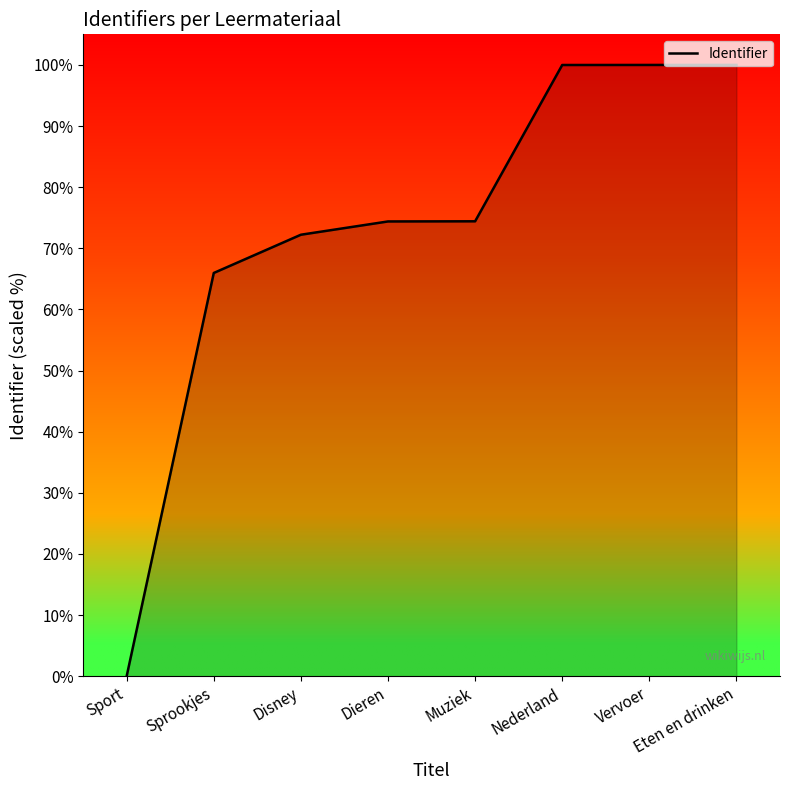

How many categories are shown in the chart?

8